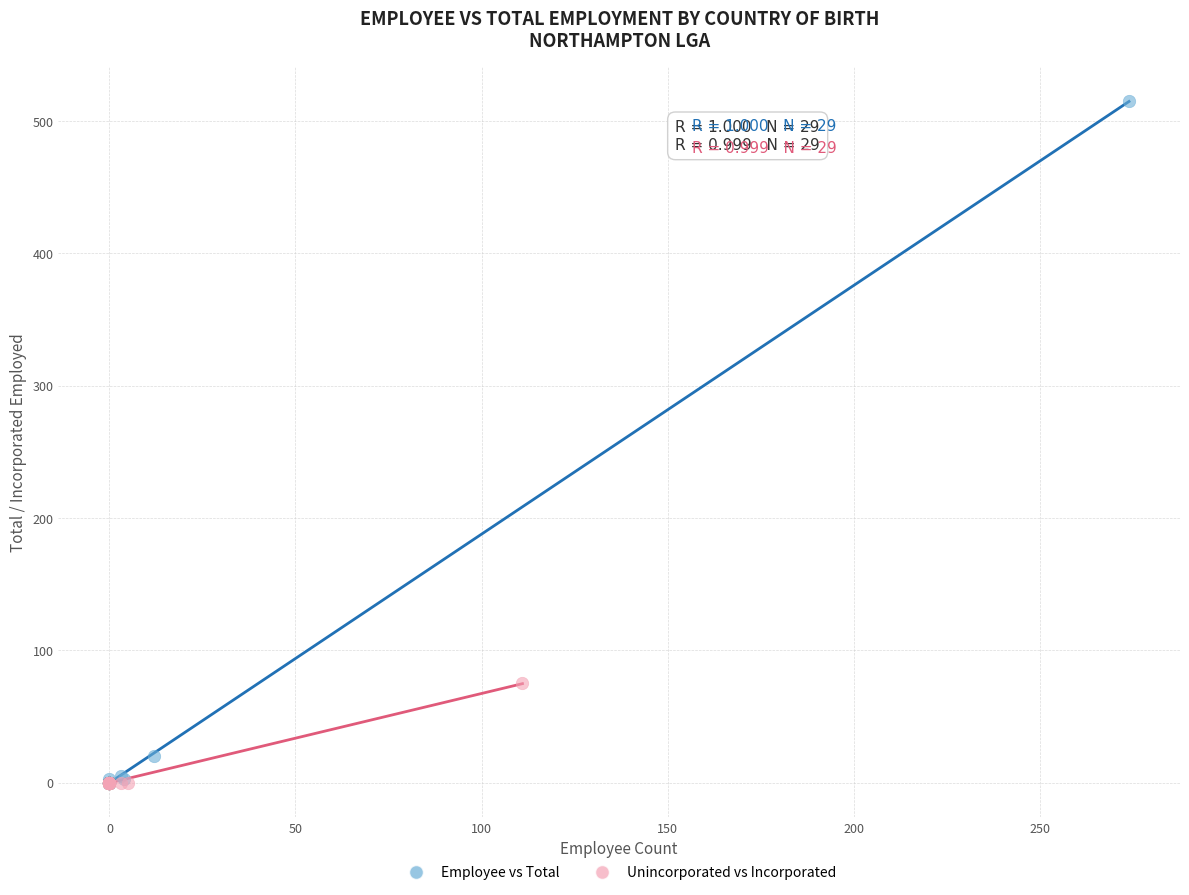

Which series has the widest spread of Y values?

Employee vs Total